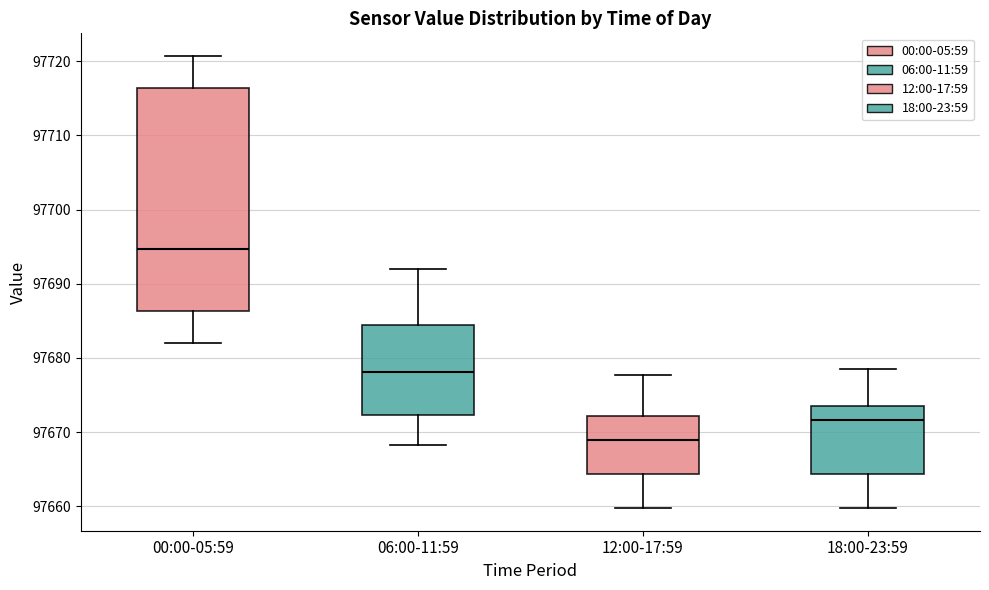

Which box has the lowest median line?

12:00-17:59